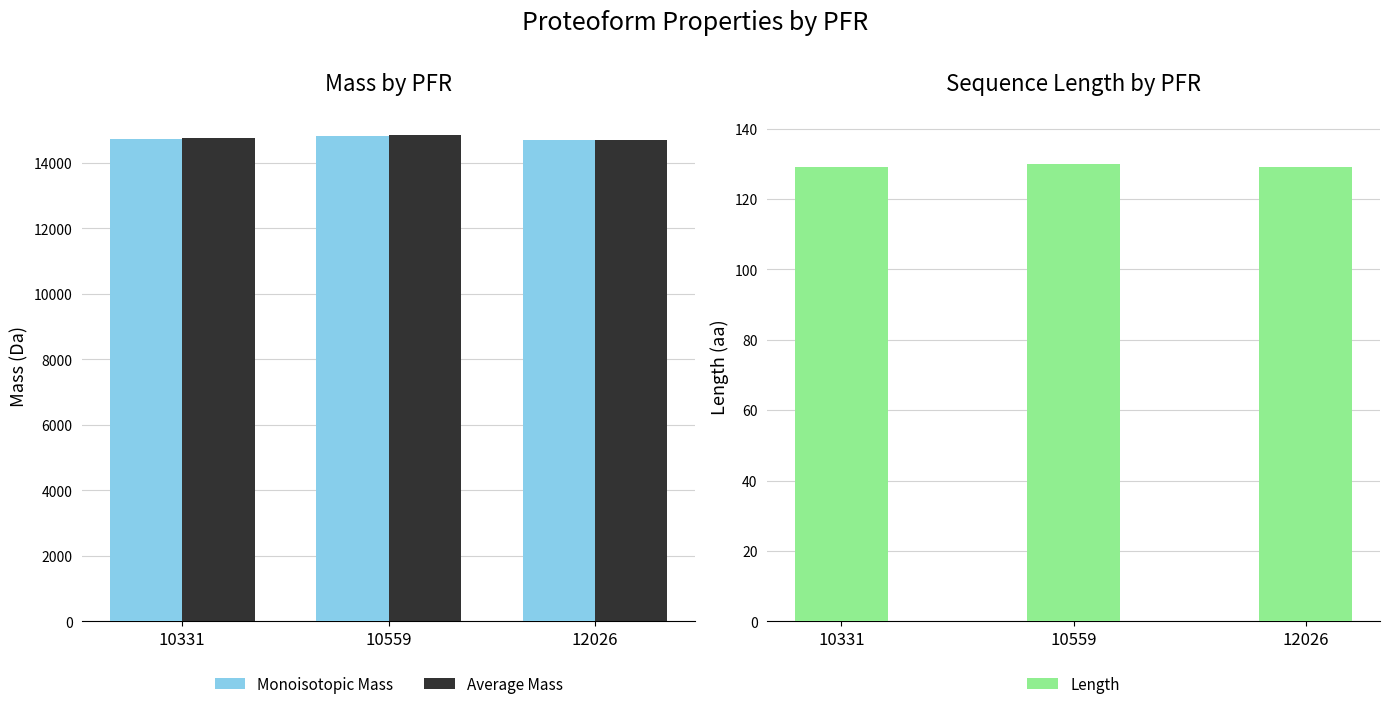

Which series has the largest total across all categories?

Average Mass